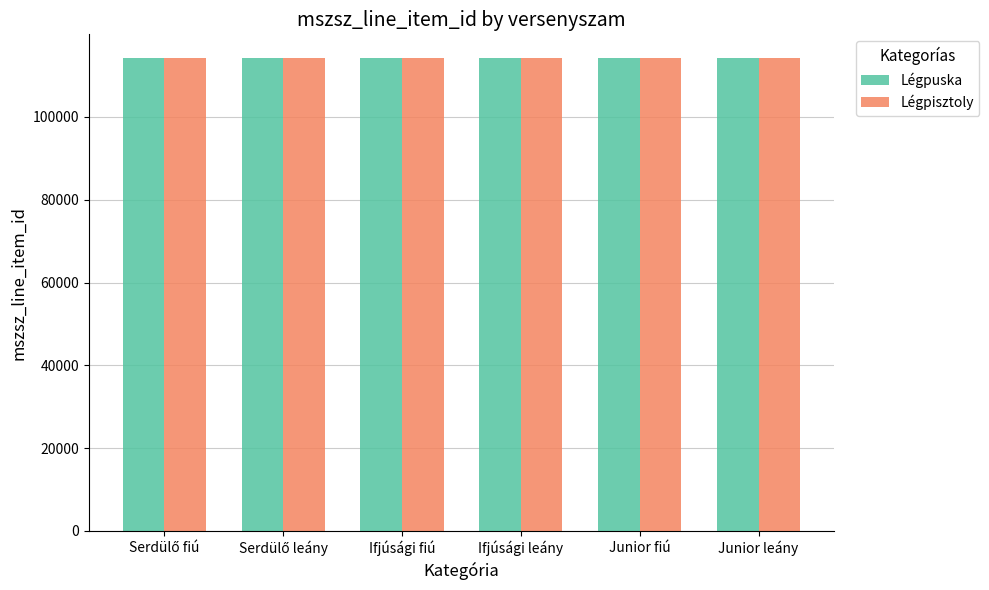

What is the minimum value for Légpisztoly?

114248